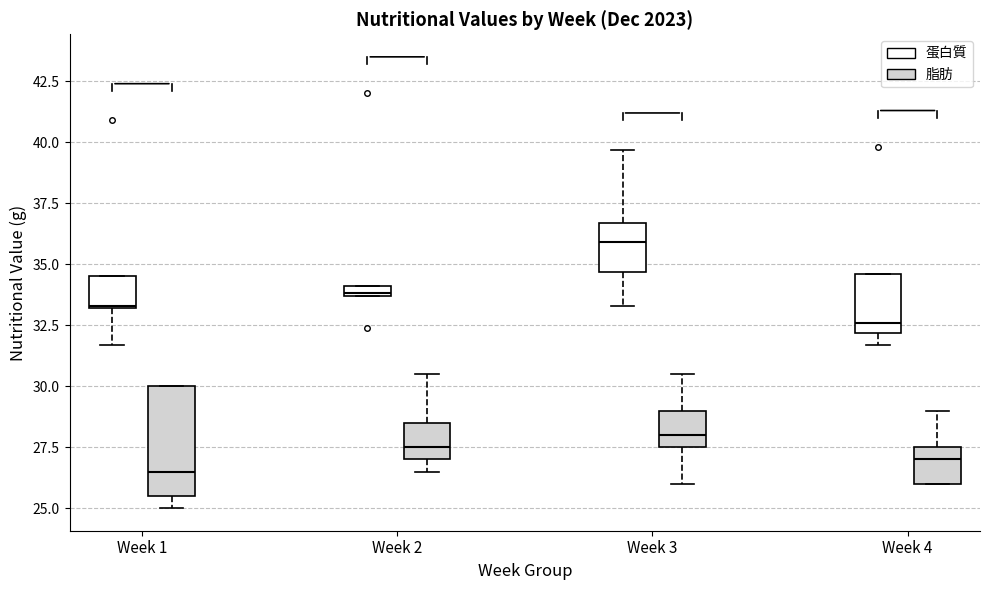

Which box's median line is the lowest?

Week 1 (脂肪)